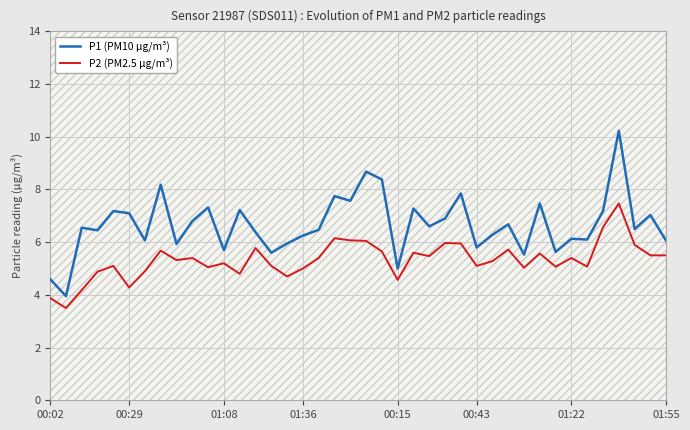

What is the maximum value for P1 (PM10 µg/m³)?

10.2